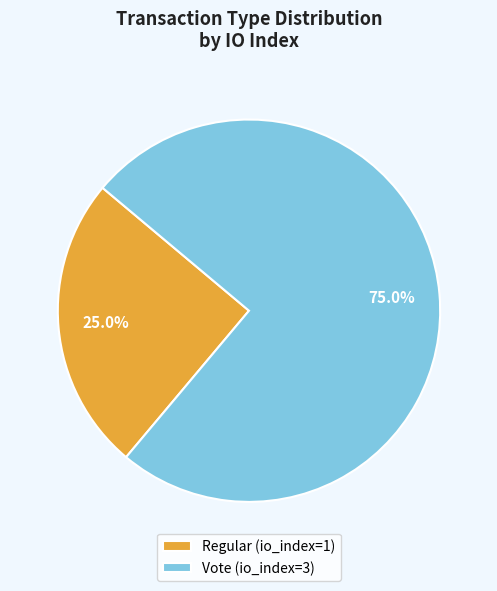

Rank the categories by value from lowest to highest.

Regular, Vote